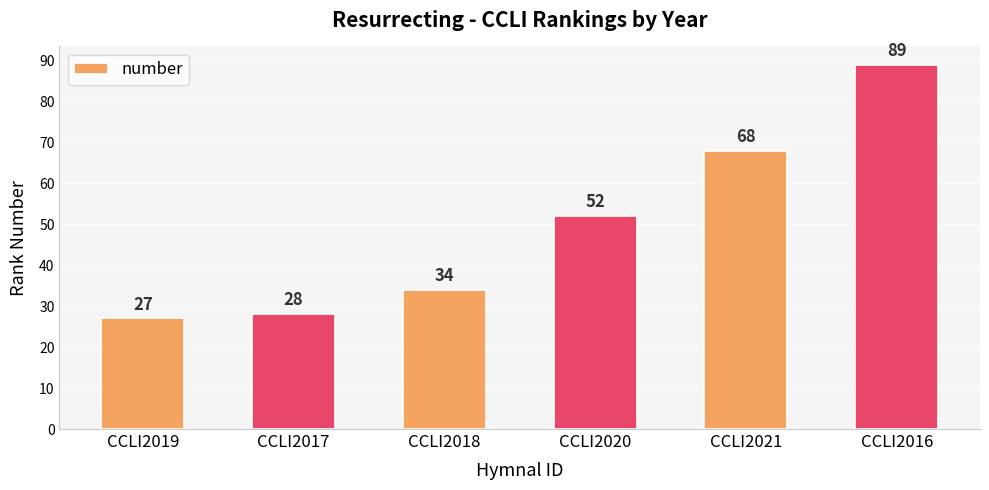

What is the value of the 6th bar from the left?

89